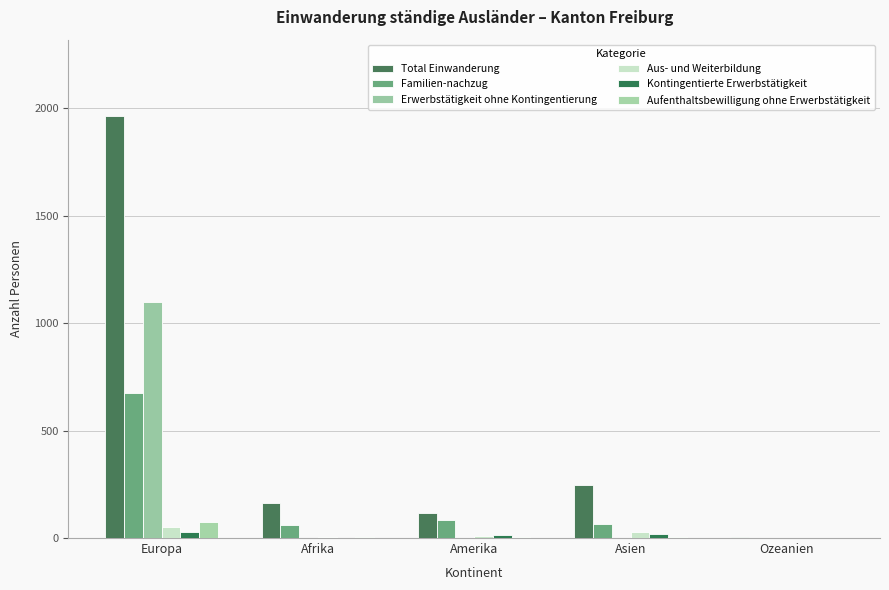

How many categories are shown in the chart?

5